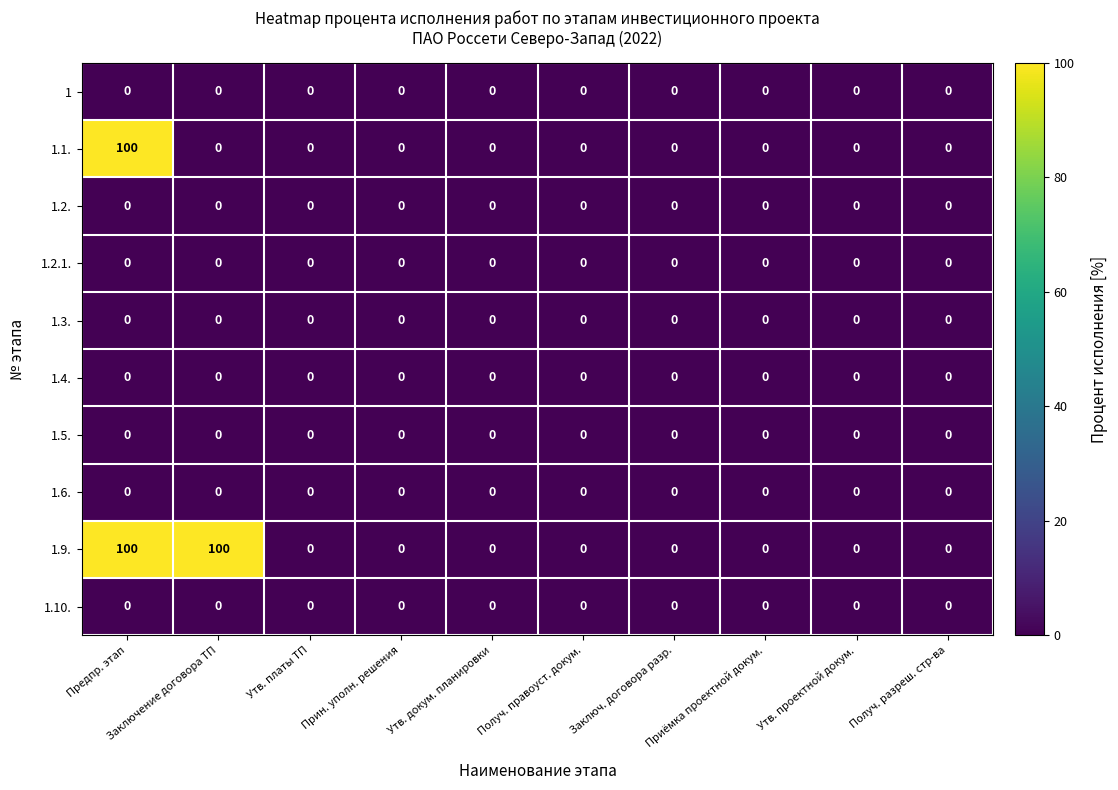

Which series changed the most between Заключение договора ТП and Получ. разреш. стр-ва?

1.9.